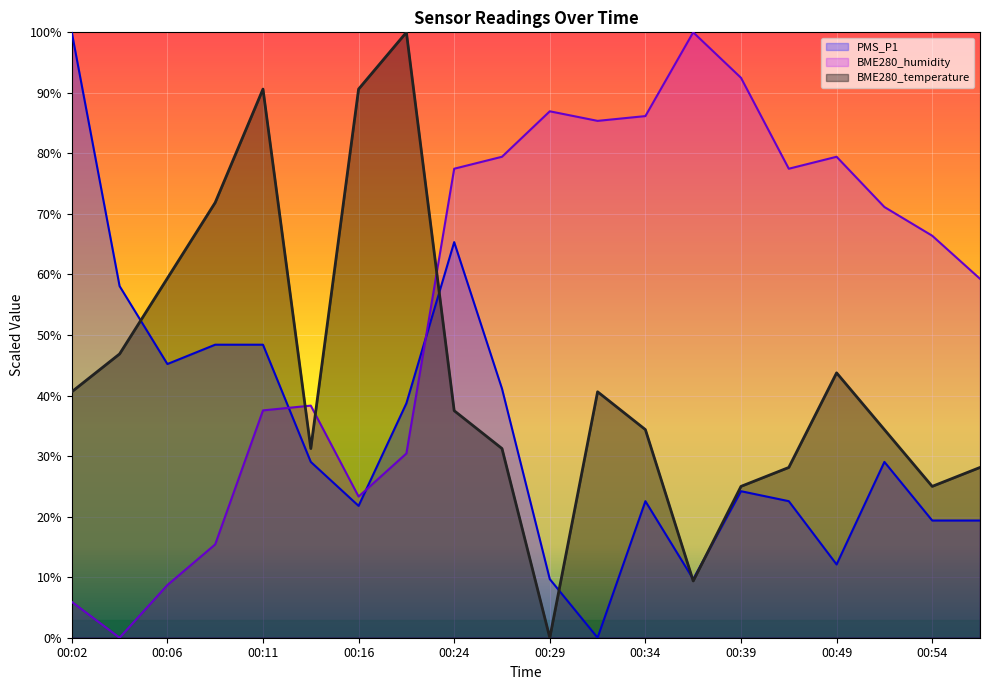

Does the chart display data point markers on the line(s)?

No